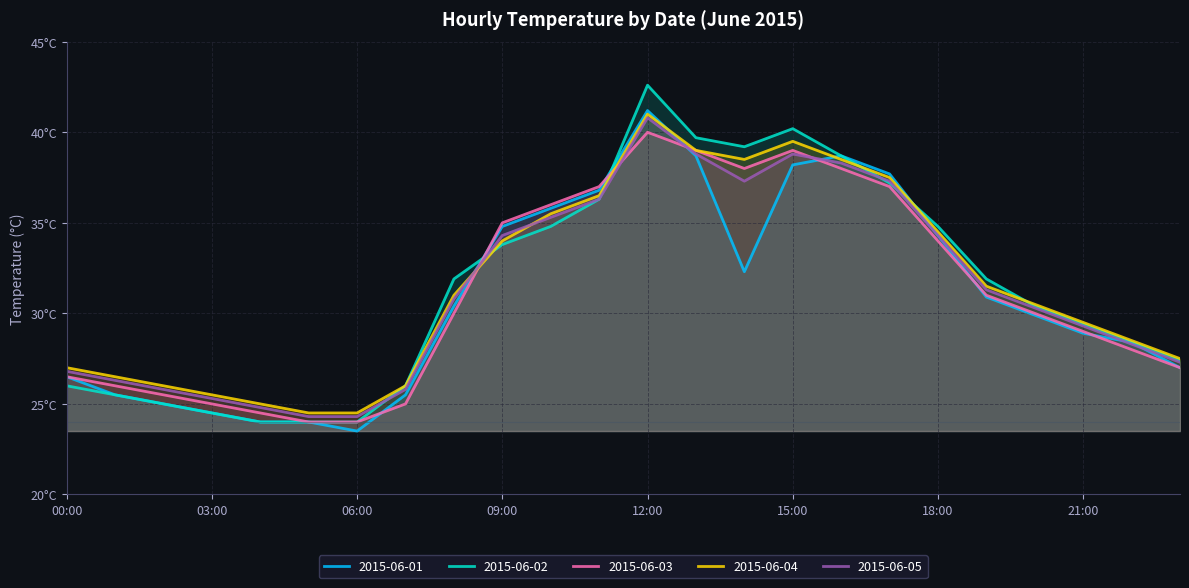

How many times do 2015-06-05 and 2015-06-01 cross each other?

5